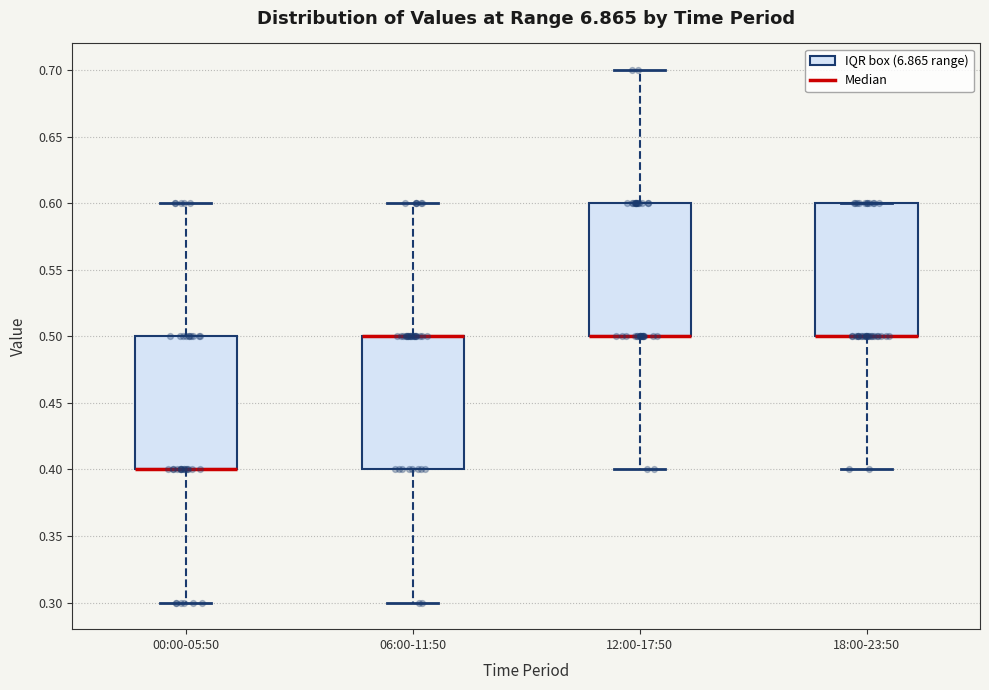

Reading left to right, read every box against the y-axis: the position of its median line, the range the box covers, and the ends of its whiskers. The values are not printed on the chart, so give them approximately, as read against the axis.

00:00-05:50: median 0.4 (drawn on the box's lower edge), box 0.4 to 0.5, whiskers 0.3 to 0.6
06:00-11:50: median 0.5 (drawn on the box's upper edge), box 0.4 to 0.5, whiskers 0.3 to 0.6
12:00-17:50: median 0.5 (drawn on the box's lower edge), box 0.5 to 0.6, whiskers 0.4 to 0.7
18:00-23:50: median 0.5 (drawn on the box's lower edge), box 0.5 to 0.6, whiskers 0.4 to 0.6